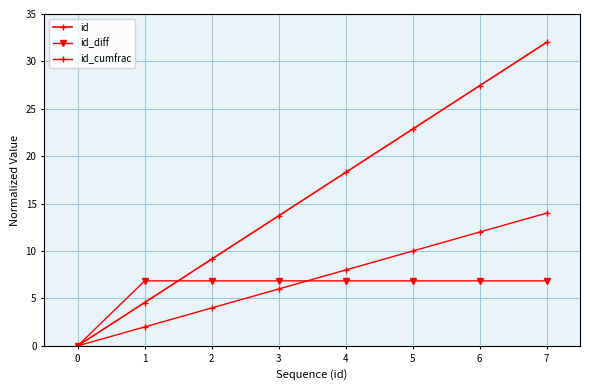

True or false: id_cumfrac has more than 0 points higher than both neighbors.

False